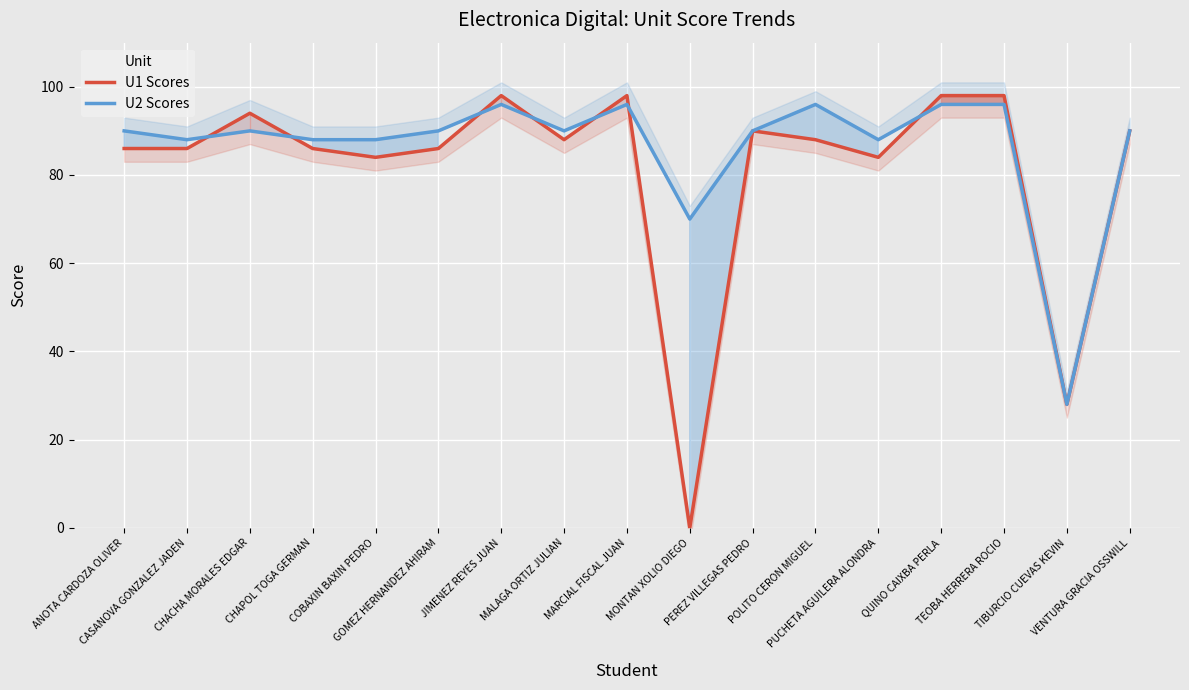

How many interior local valleys does the U2 Scores series have?

5